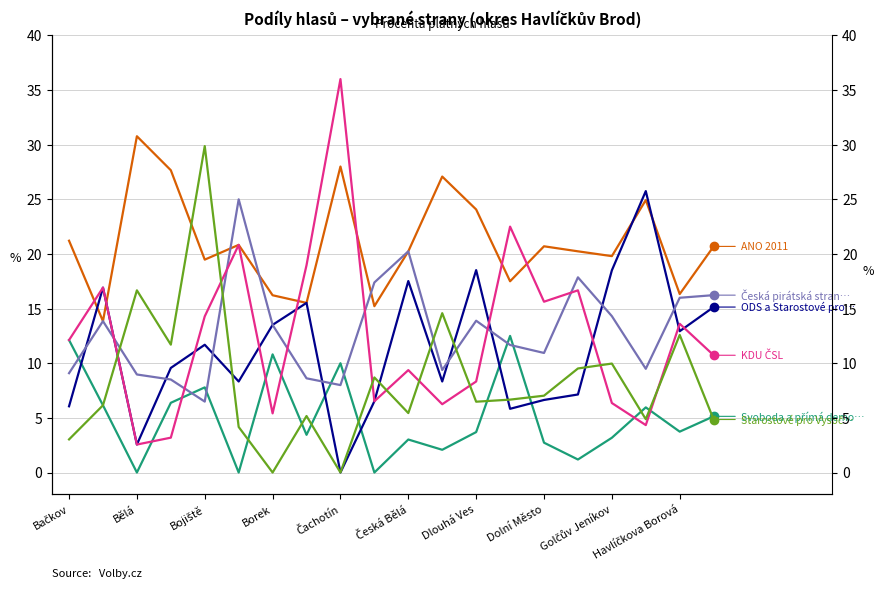

How many data points in Svoboda a přímá demokracie (SPD) are above 3?

14